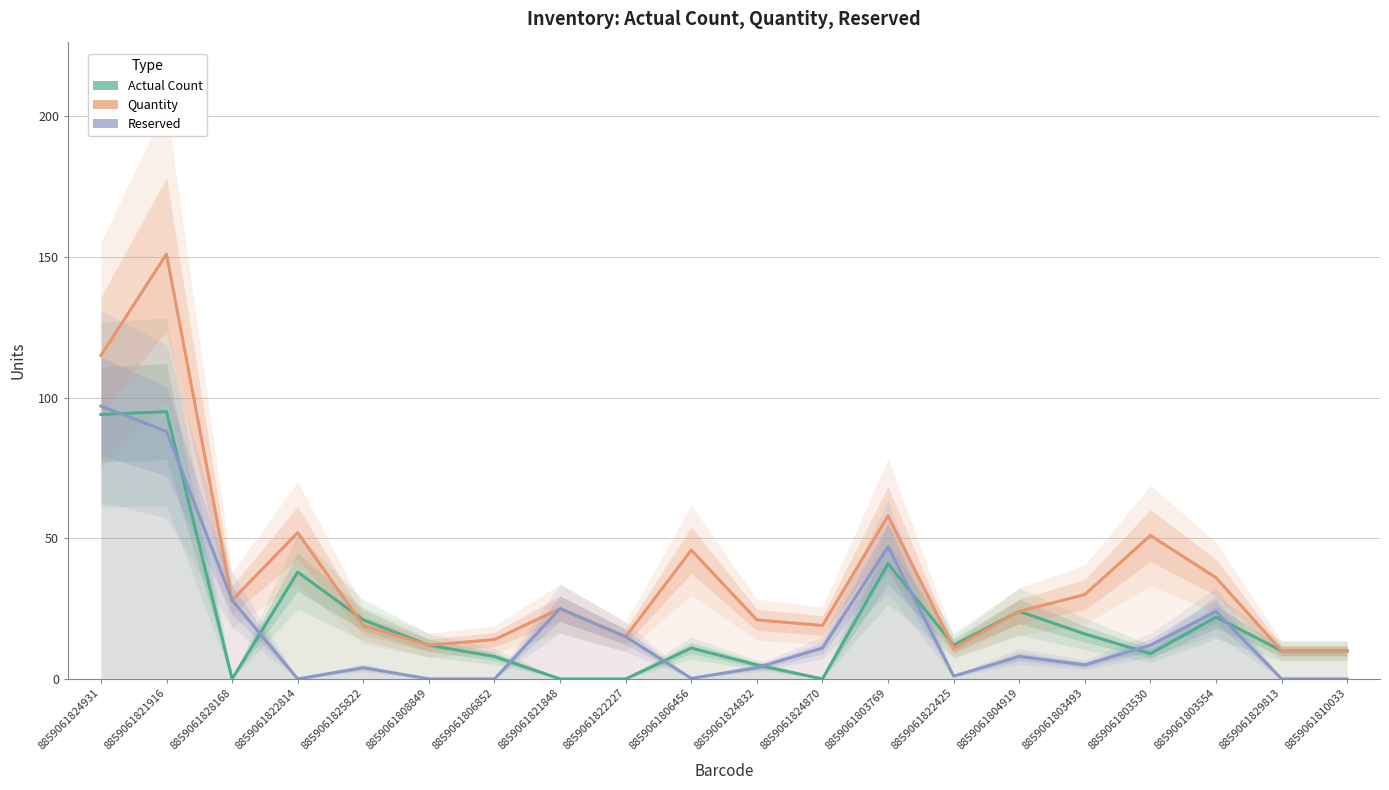

True or false: Reserved and Quantity intersect in this chart.

False